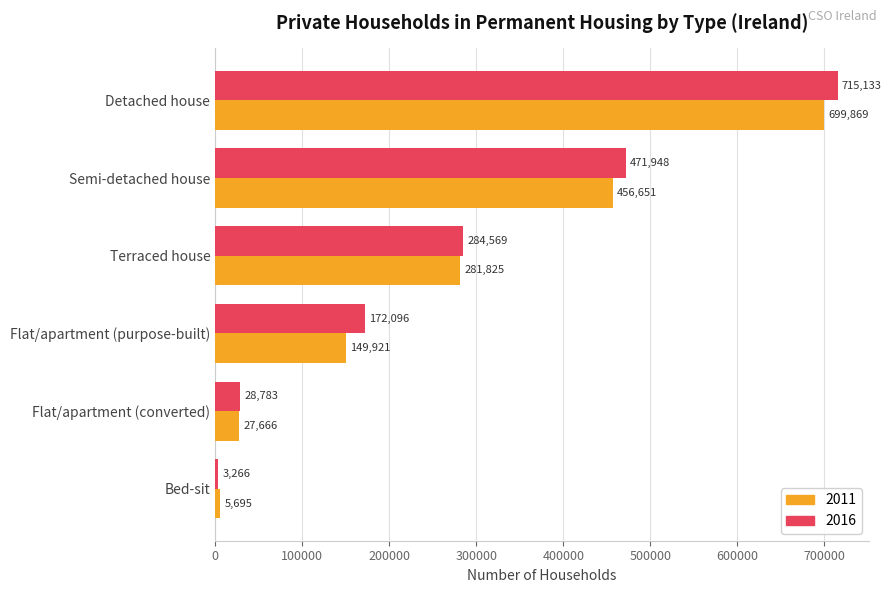

Which series has the largest total across all categories?

2016